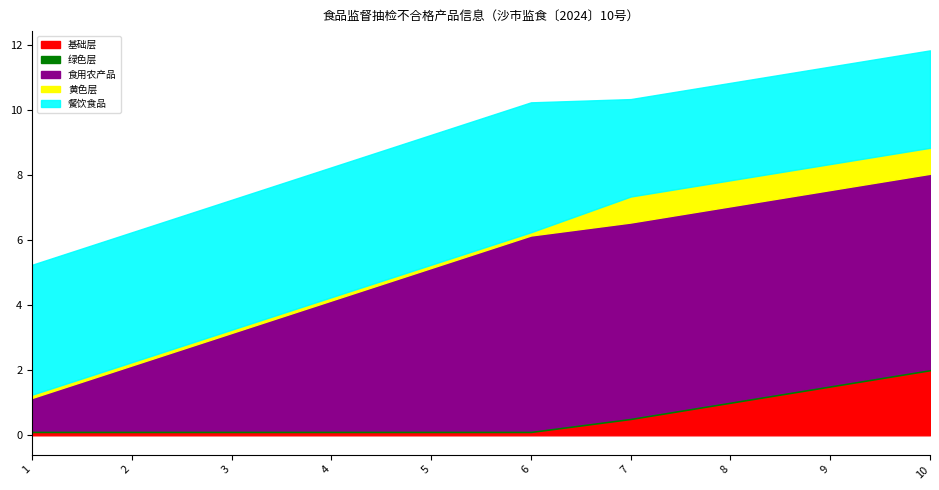

Which series has the largest total across all categories?

食用农产品